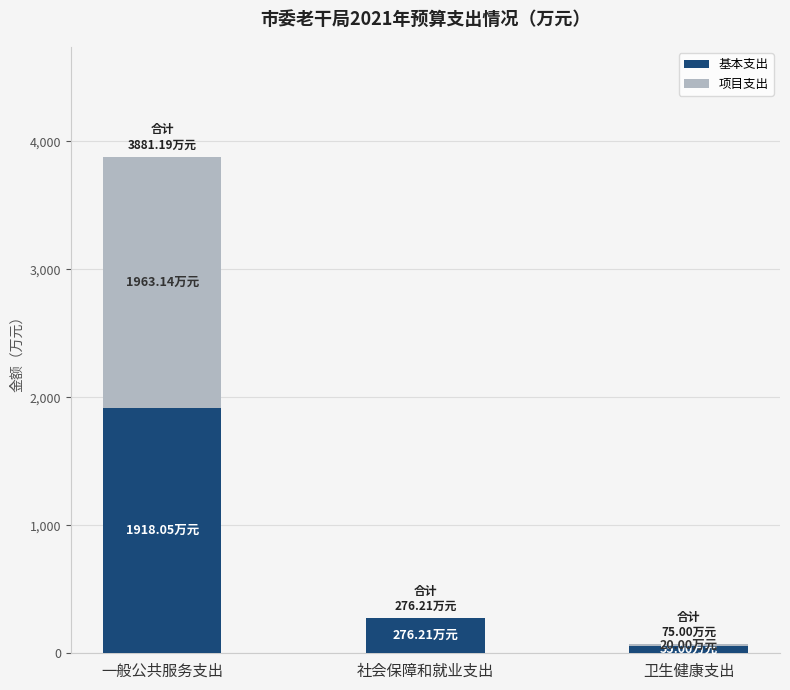

What is the sum of all 基本支出 values?

2249.3